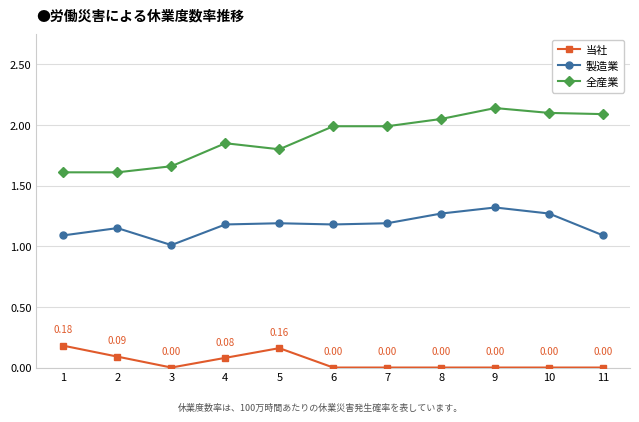

The value of 製造業 at 5 is 0.6. True or false?

False